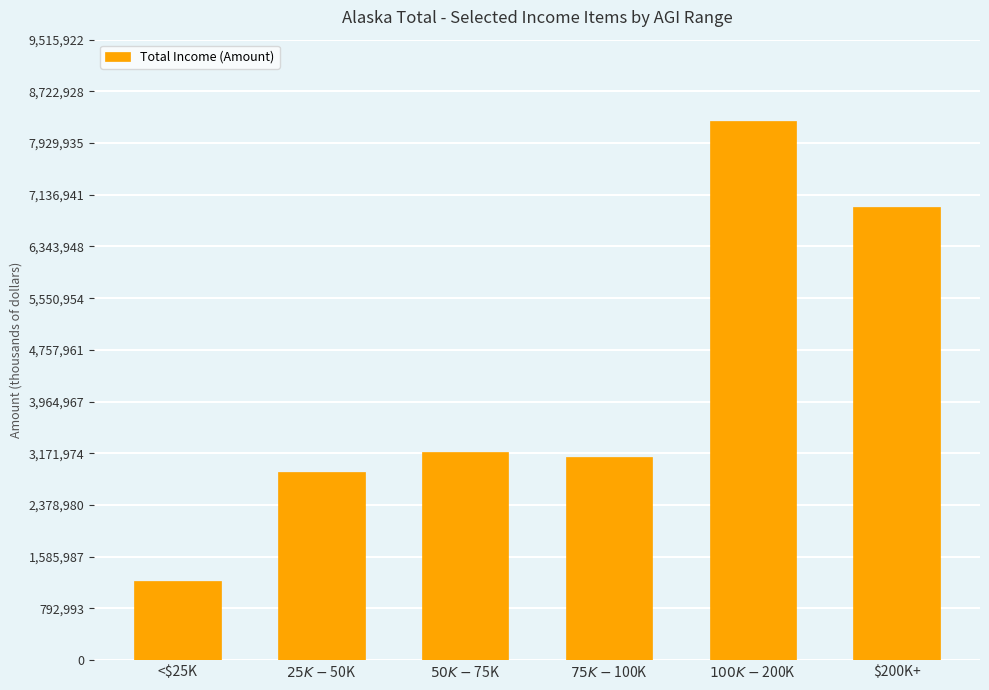

The value at <$25K is 1217577. True or false?

True